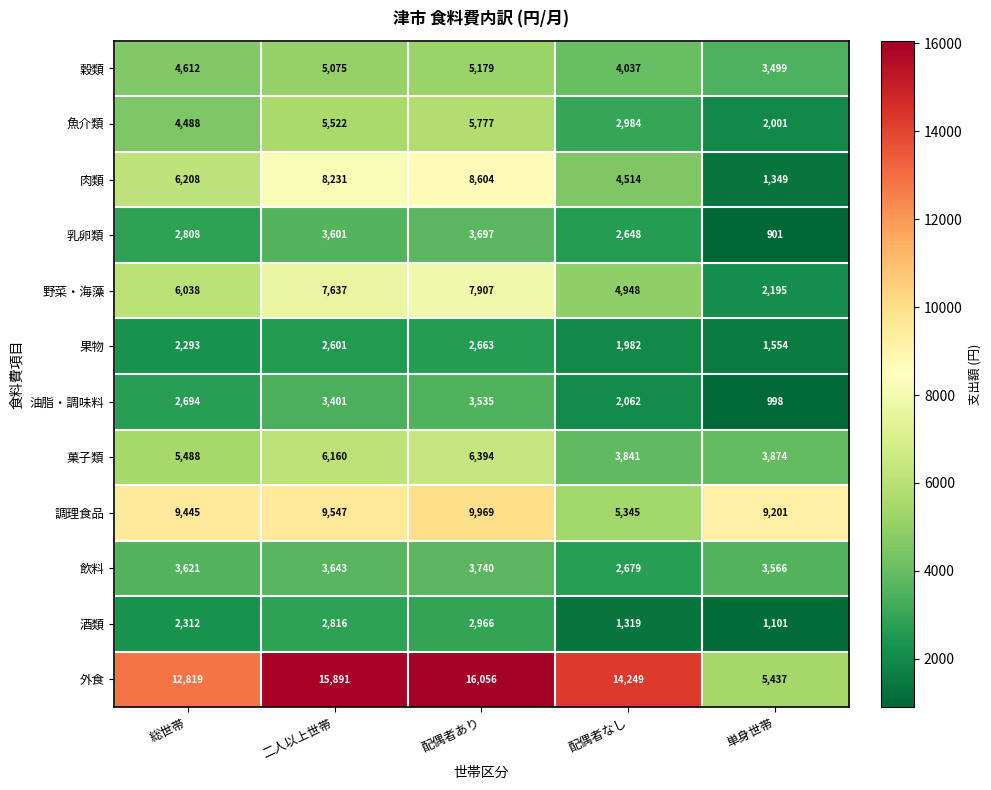

The value of 野菜・海藻 at 配偶者あり is 7907. True or false?

True